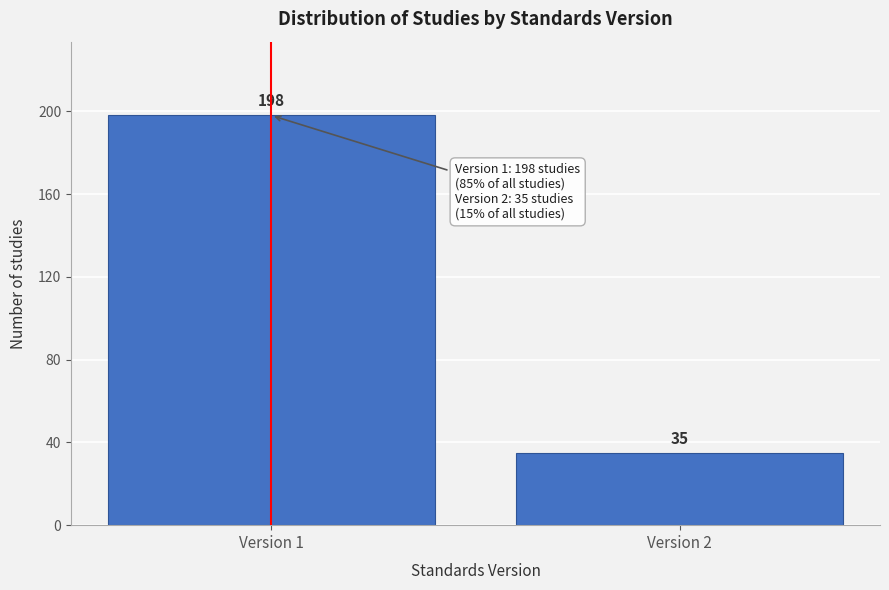

Reading left to right, list all the values displayed in this chart.

Version 1=198	Version 2=35